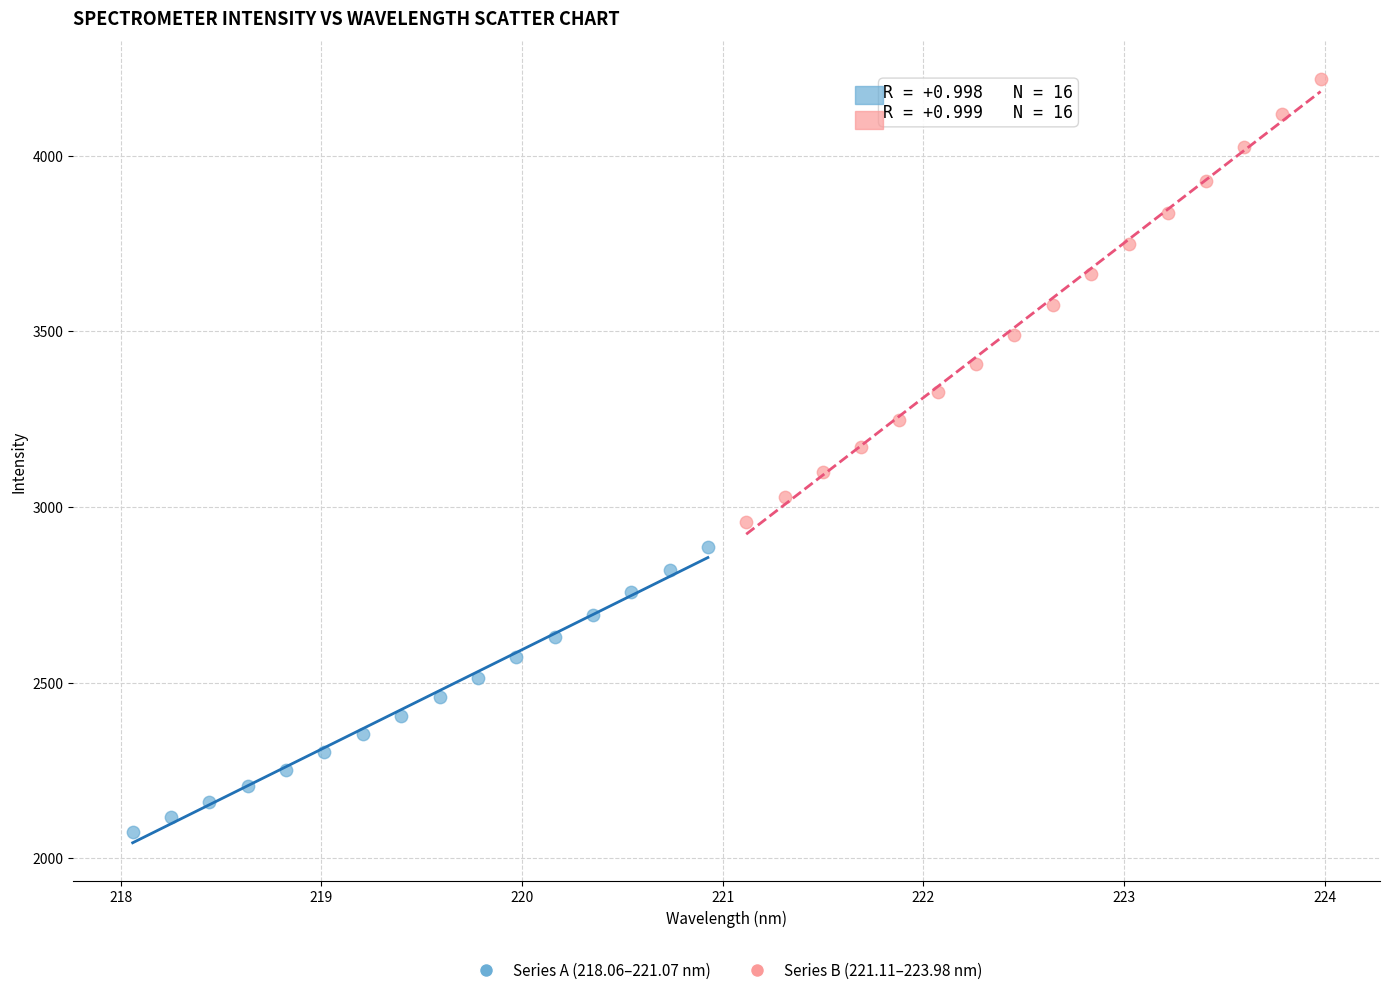

Which series has the widest spread of Y values?

Series B (221.11–223.98 nm)